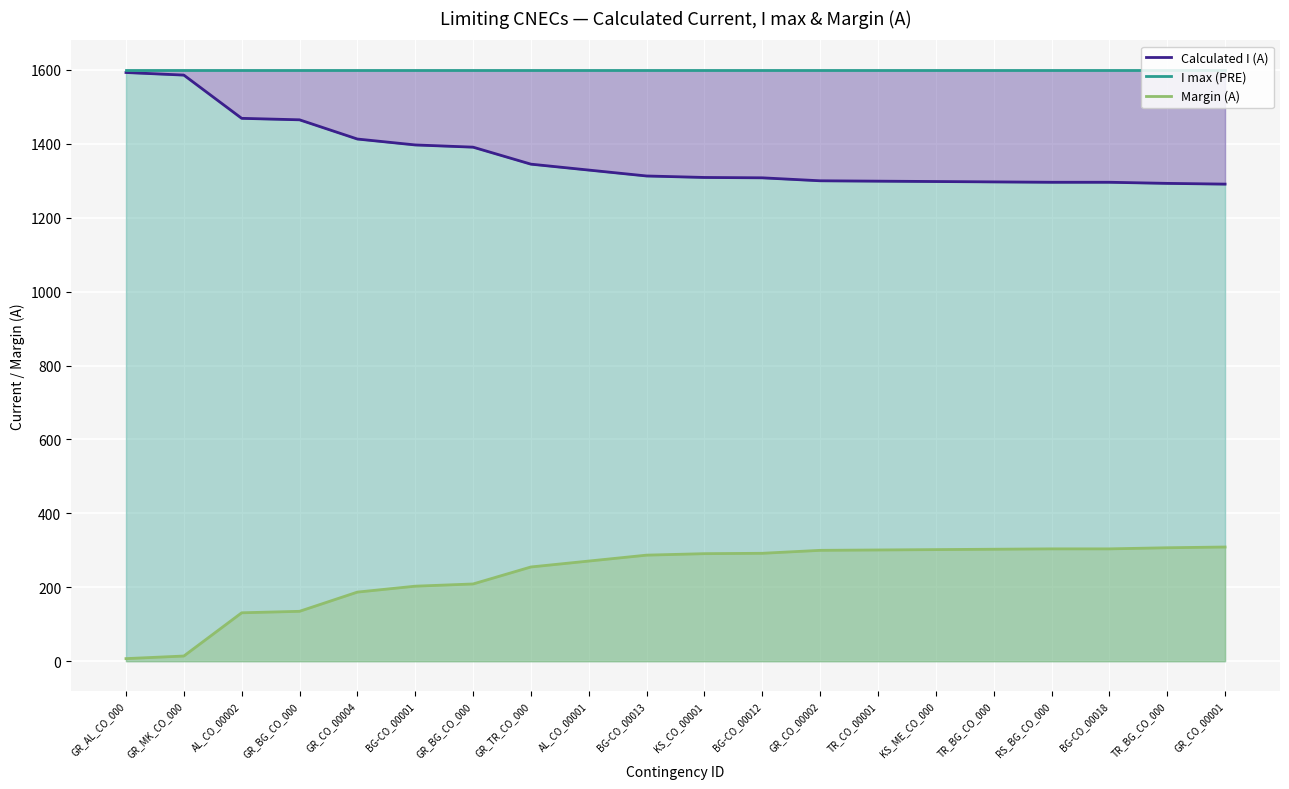

True or false: Margin (A) and I max (PRE) cross at least once.

False